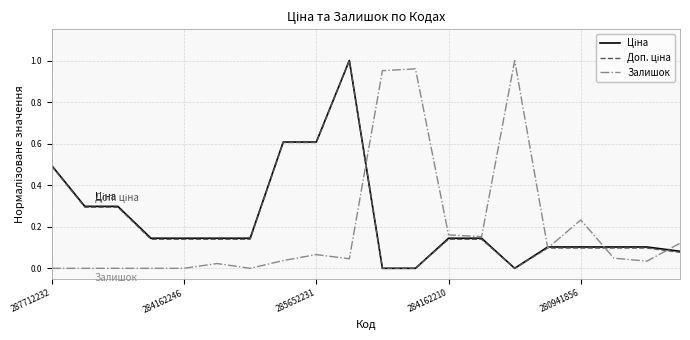

How many lines are shown in the chart?

3